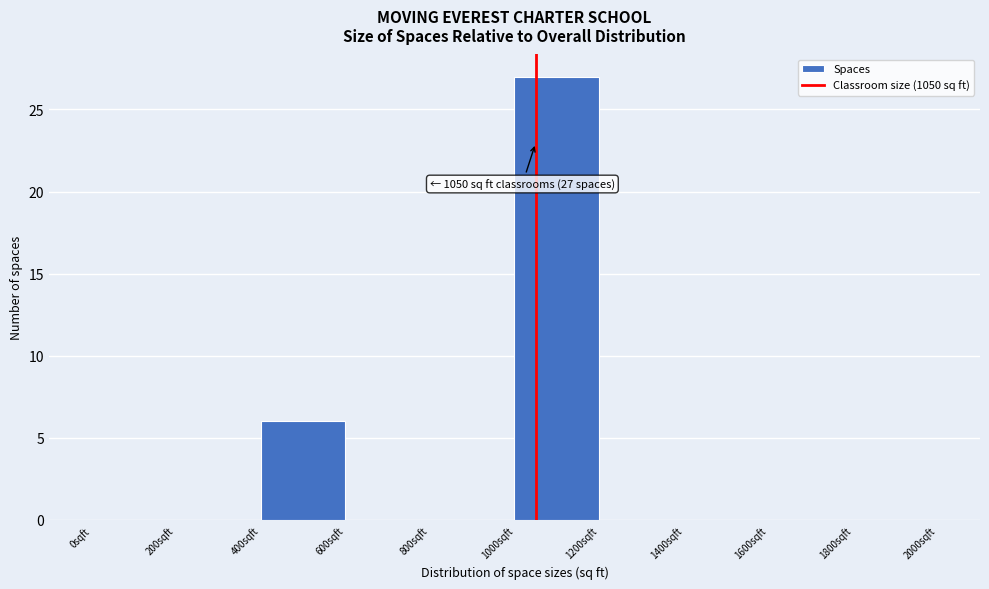

Which range on the x-axis has the tallest bar?

1000 to 1200